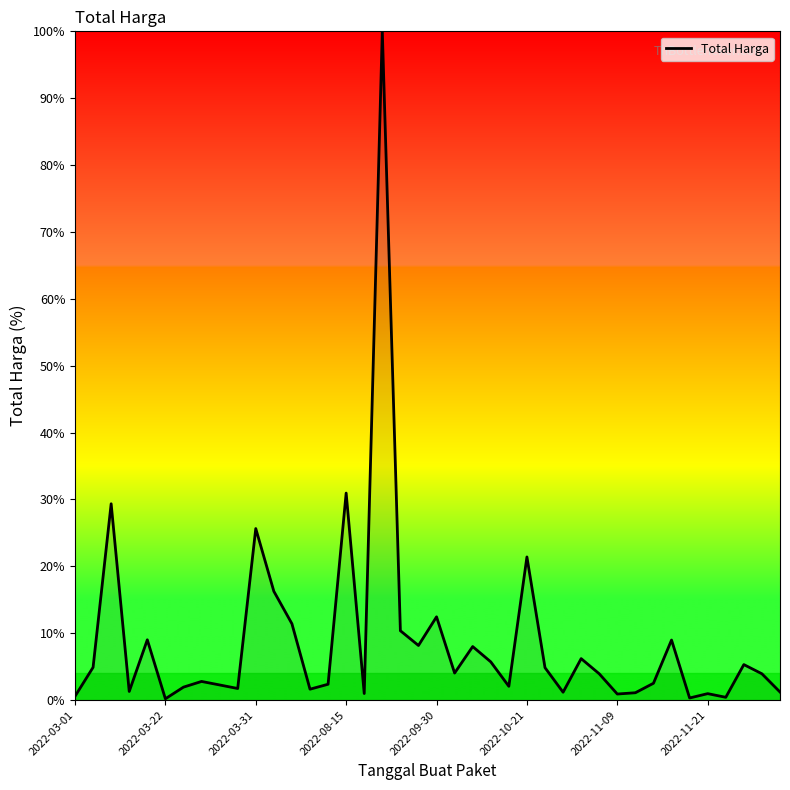

What is the smallest value displayed?

0.2